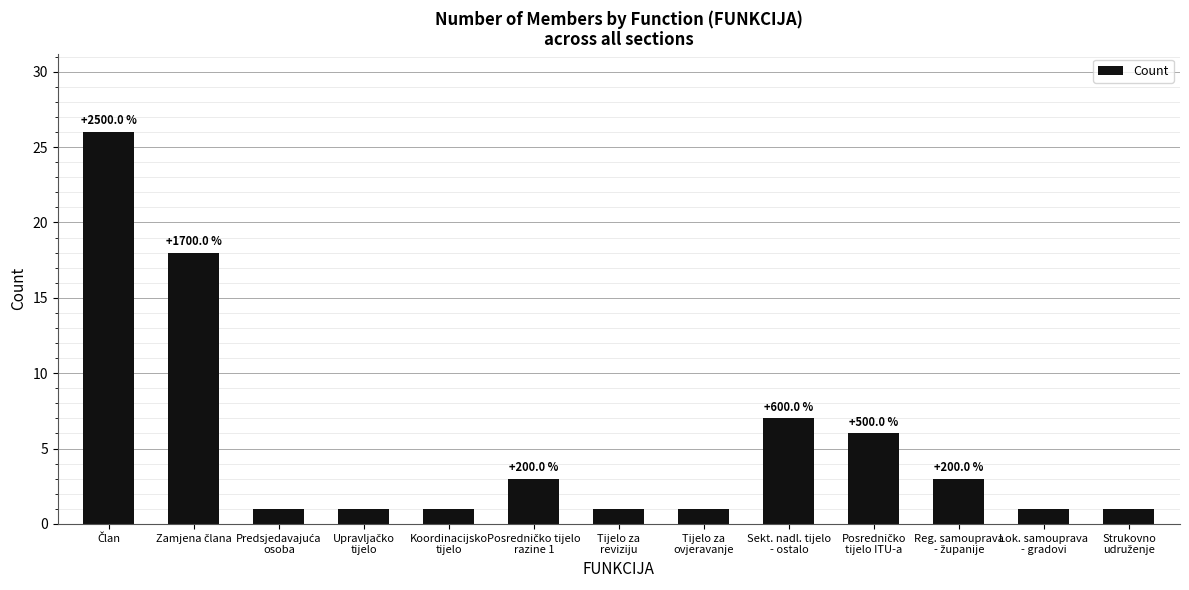

What is the greatest value displayed?

26